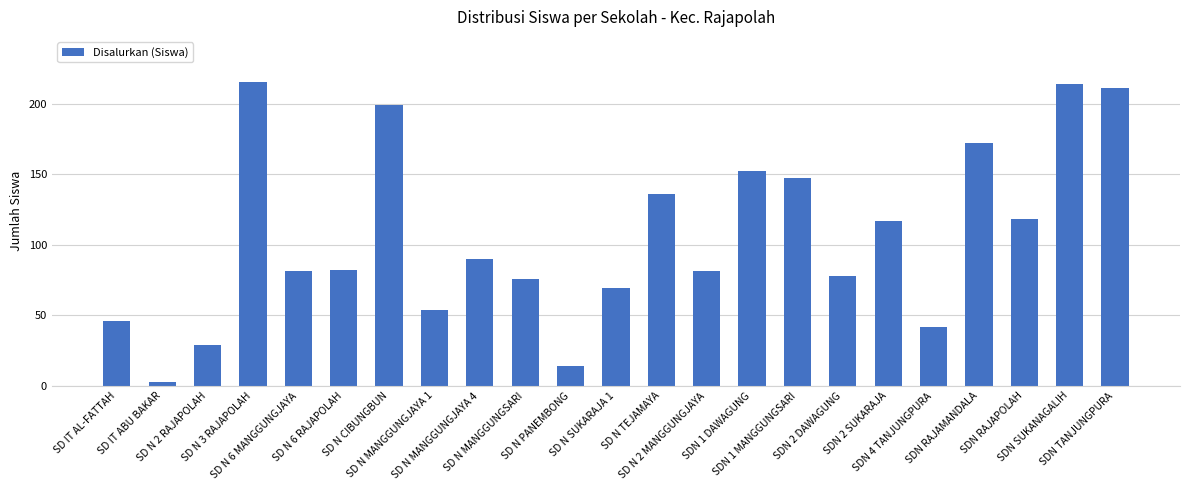

What is the difference between the second highest and minimum values?

211